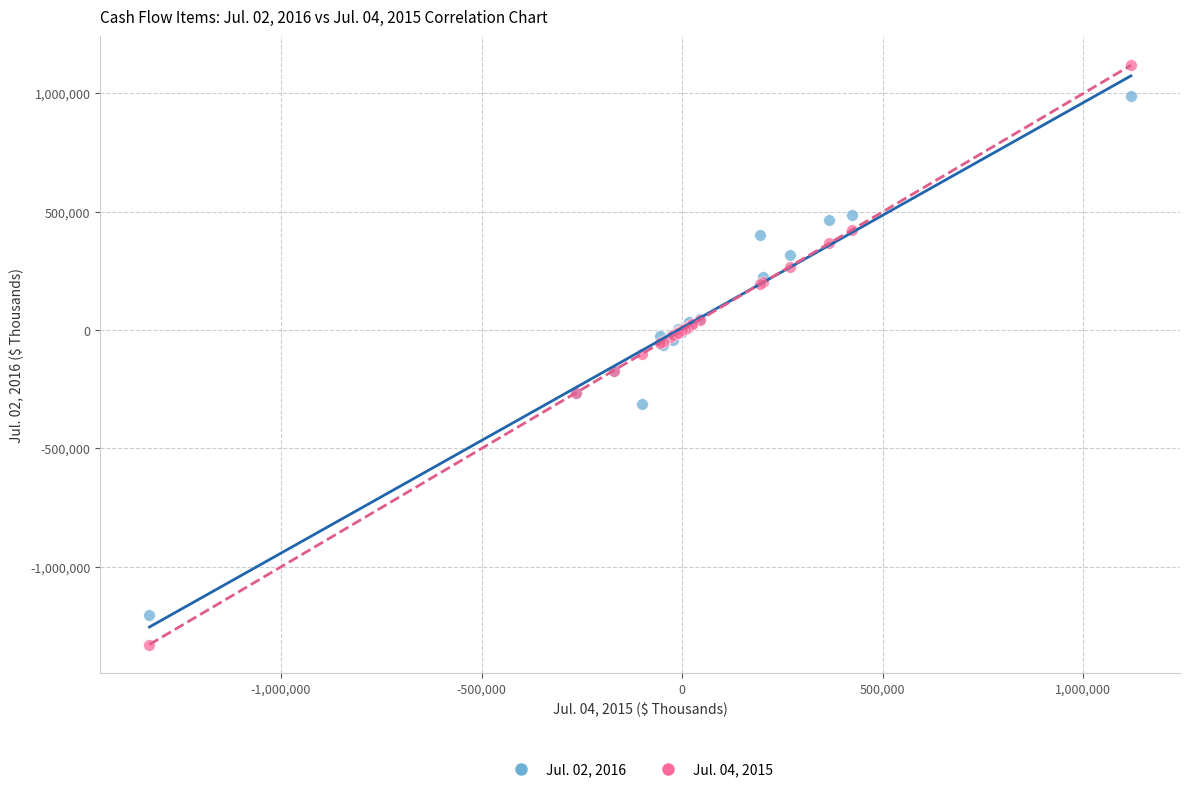

Which series reaches the minimum Y coordinate?

Jul. 04, 2015